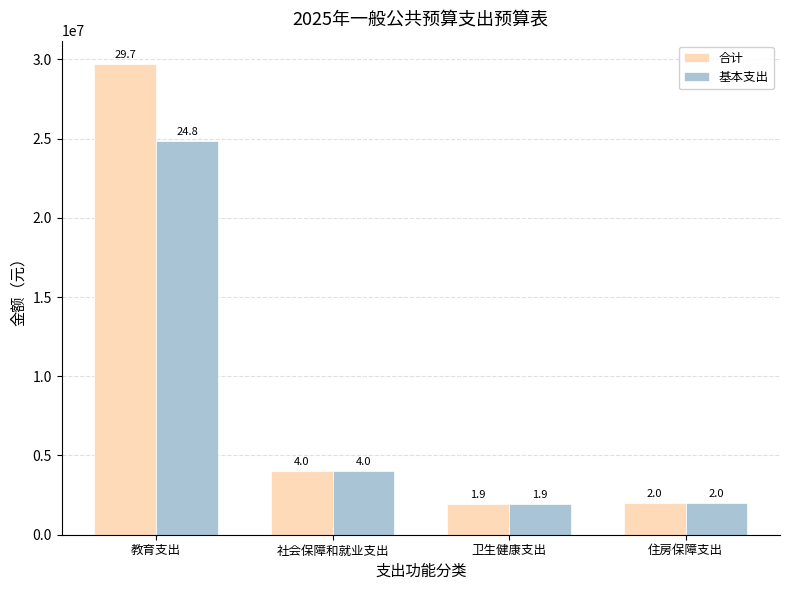

Reading left to right, list all the values displayed in this chart.

合计: 29692870.6	3995450.0	1910530.9	2008893.6
基本支出: 24826833.7	3995450.0	1910530.9	2008893.6